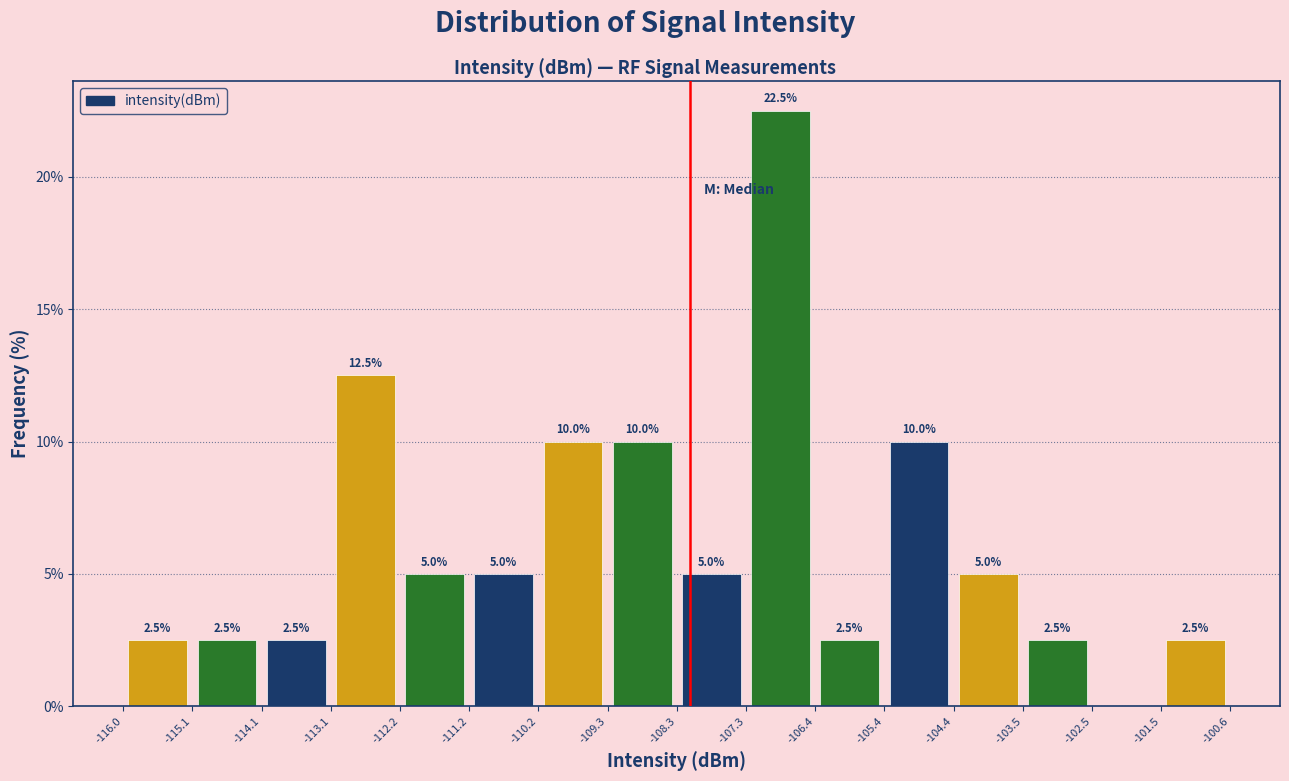

Which range on the x-axis has the tallest bar?

-107.3 to -106.4